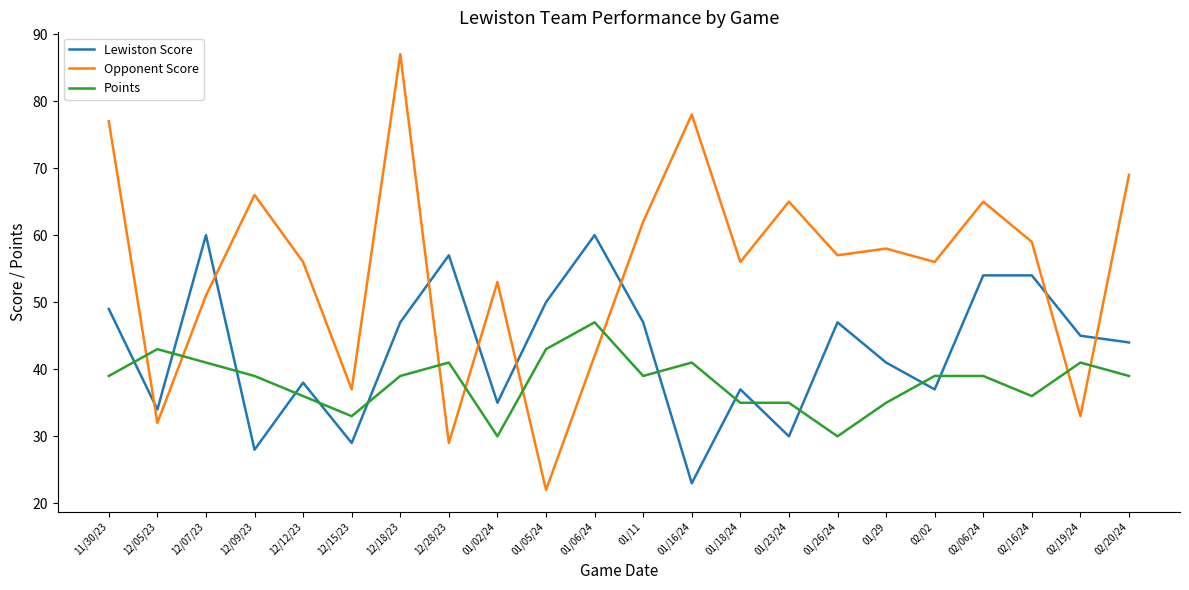

Rank the series by their maximum value, from lowest to highest.

Points, Lewiston Score, Opponent Score